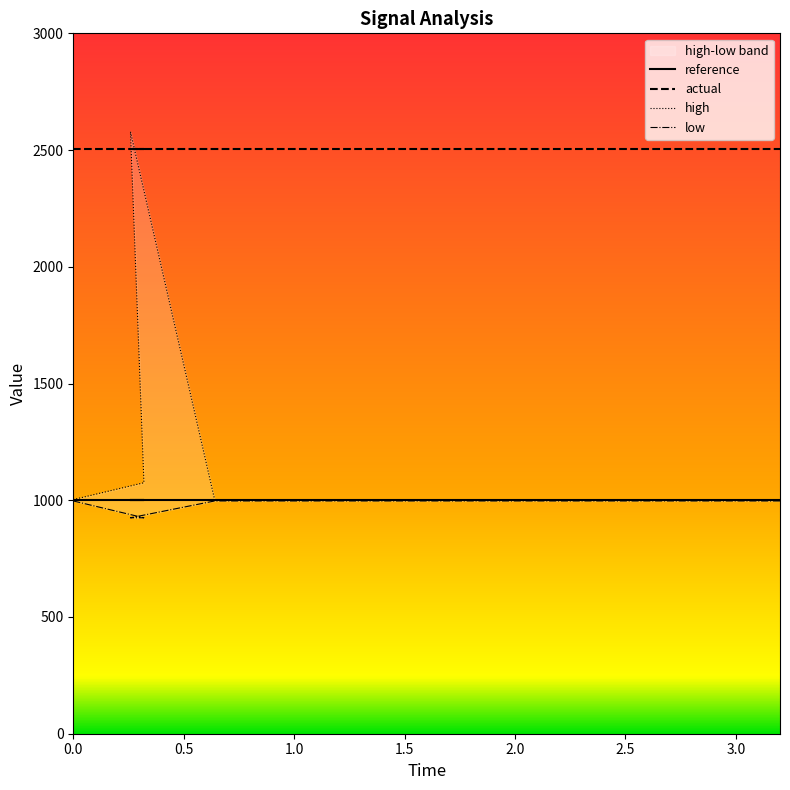

True or false: high and low cross at least once.

False